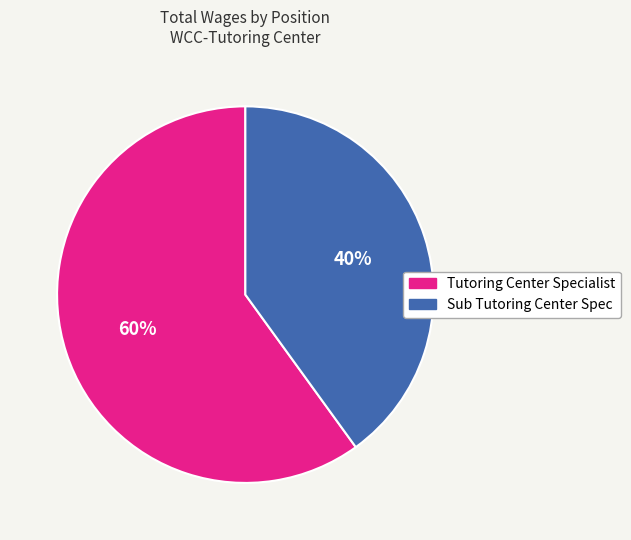

What is the smallest slice in the pie chart?

Sub Tutoring Center Spec